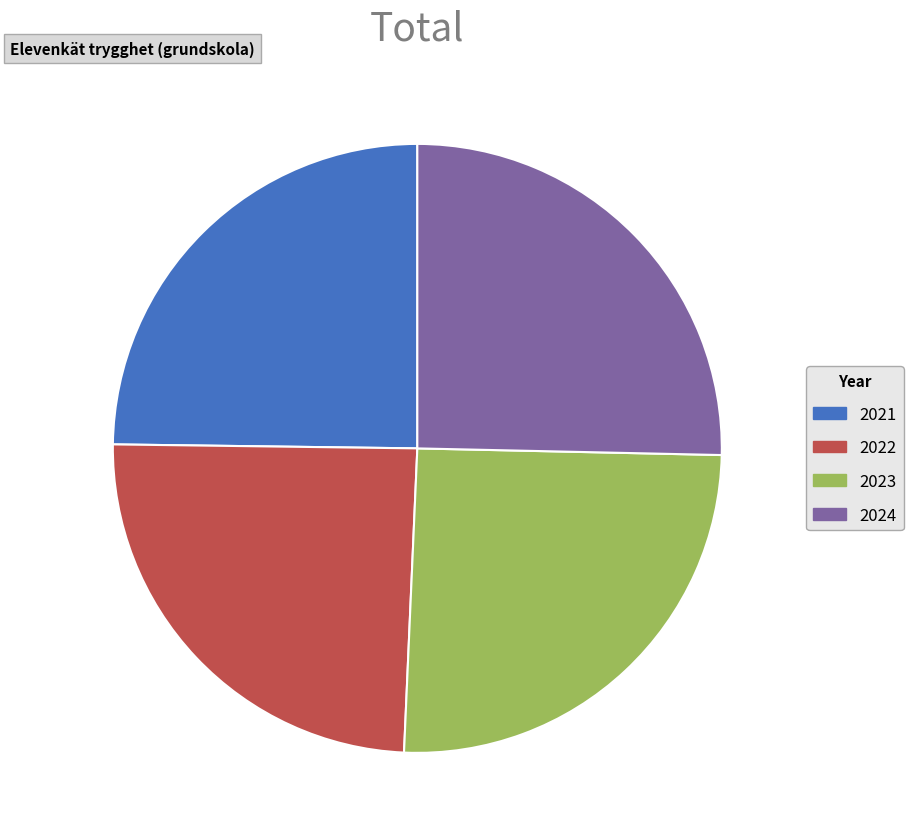

Does 2024 represent more than half of the total?

No